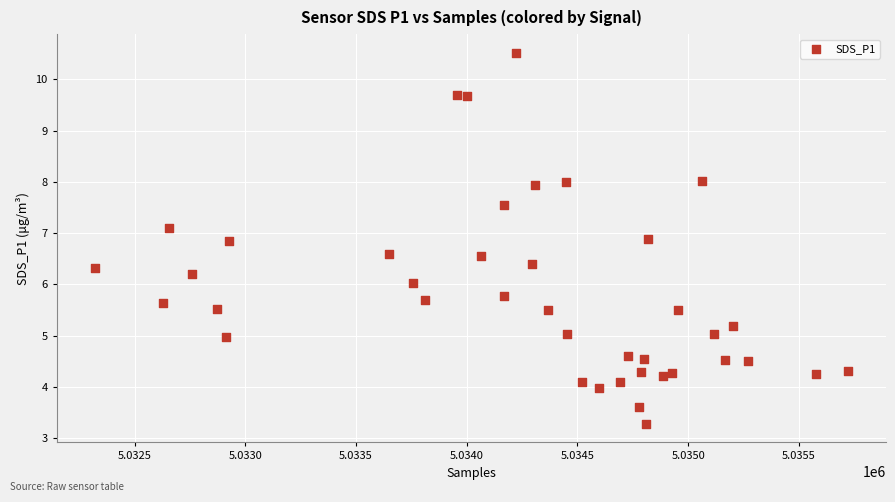

What is the range of X values (max minus min)?

3404.0